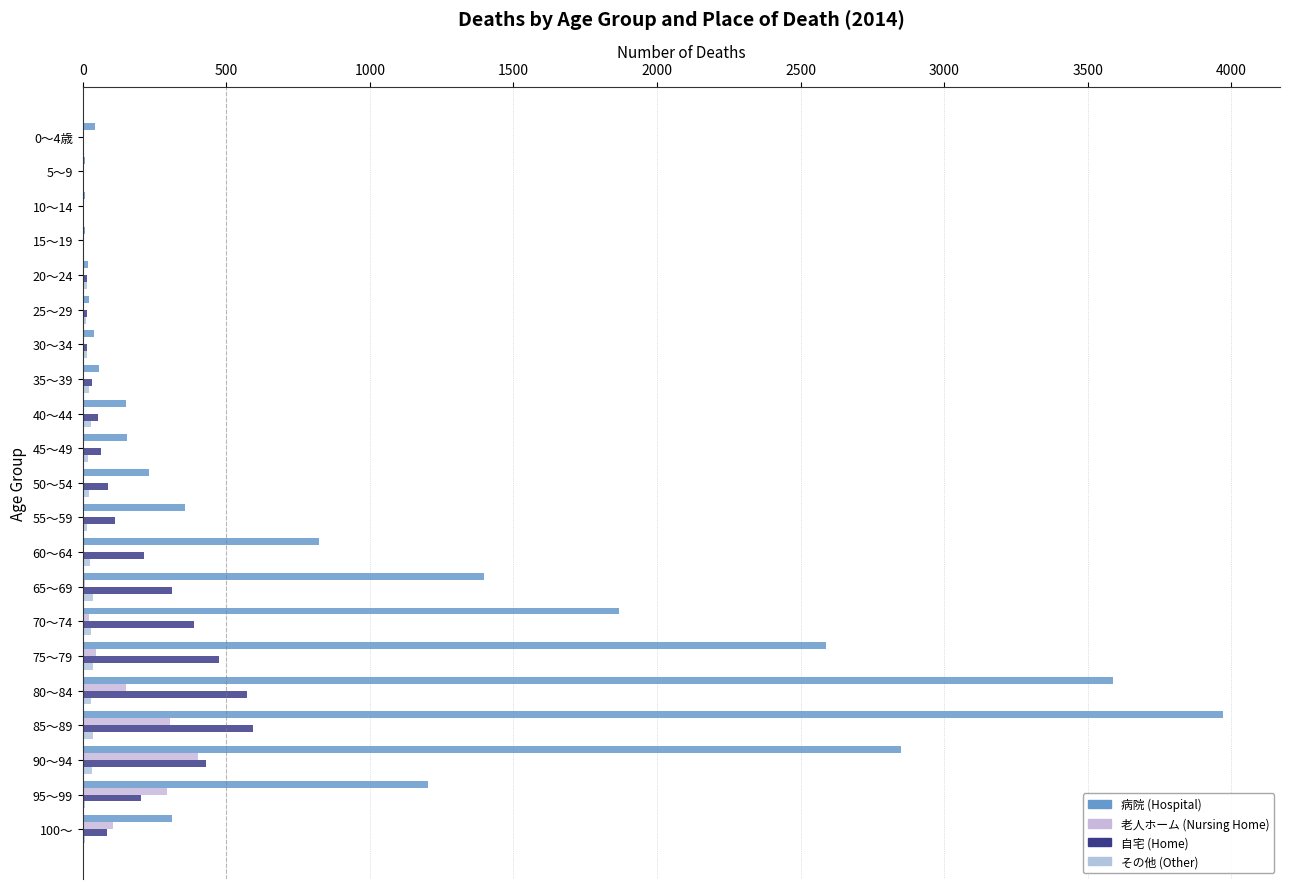

Count the number of data series in this chart.

4